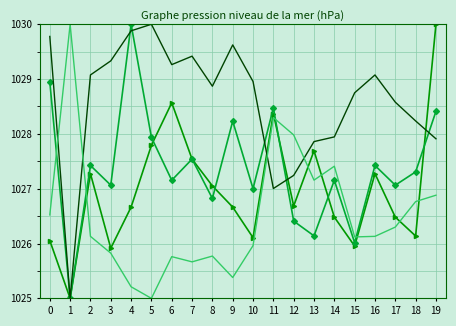

What is the minimum value shown in the chart?

1009.0